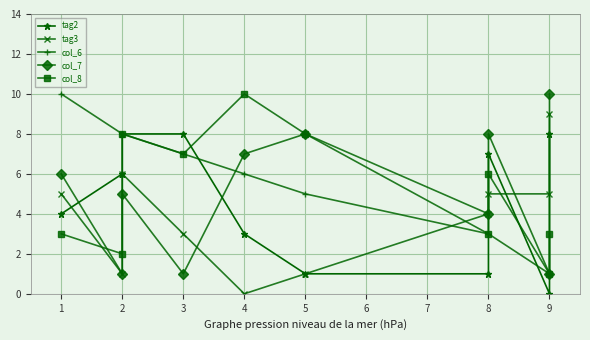

What is the difference between the maximum and minimum values in the tag2 series?

8